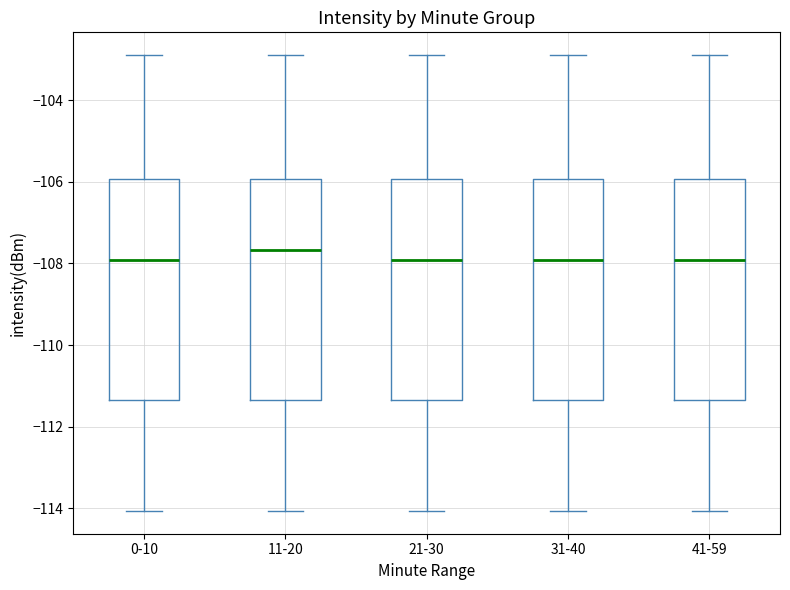

Where is the upper edge of the box for 31-40 on the y-axis? The values are not printed on the chart, so give them approximately, as read against the axis.

-106.0